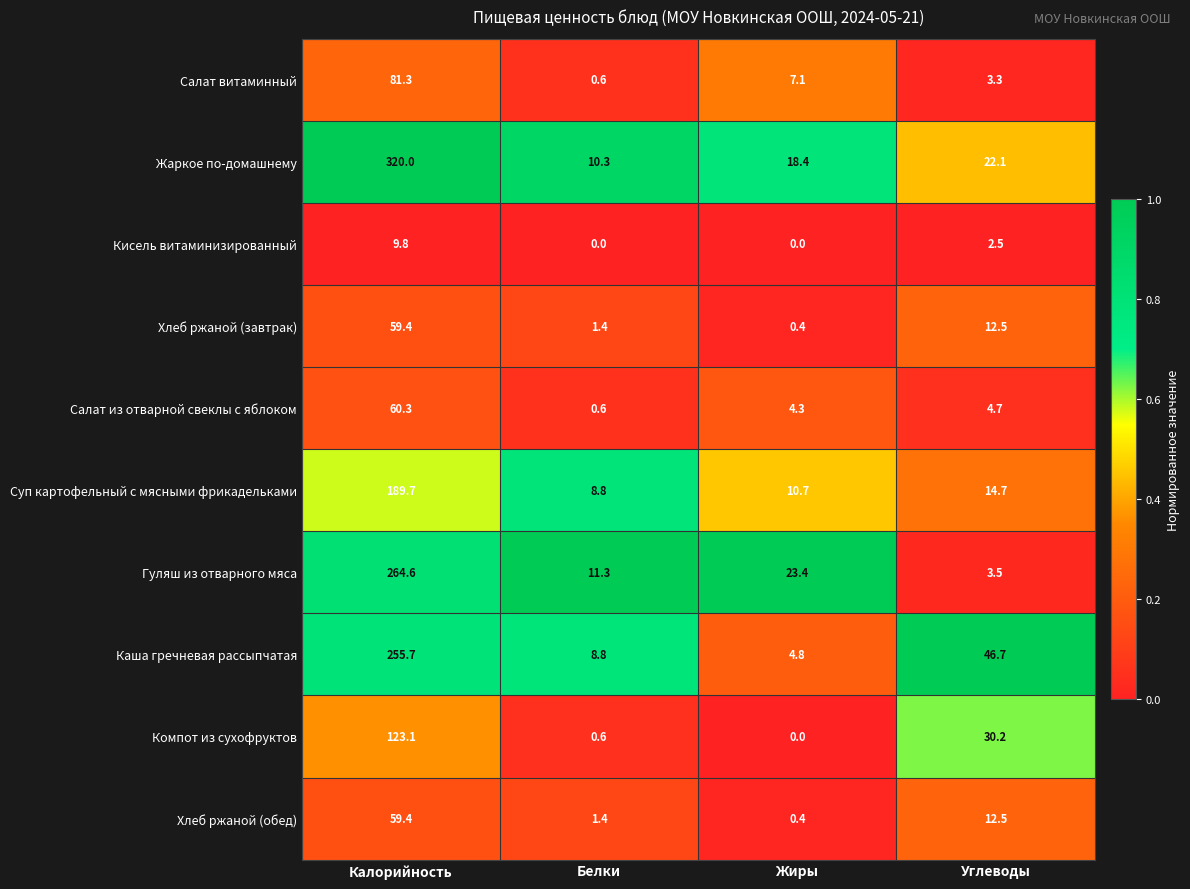

Which series has the largest range (max minus min)?

Жаркое по-домашнему